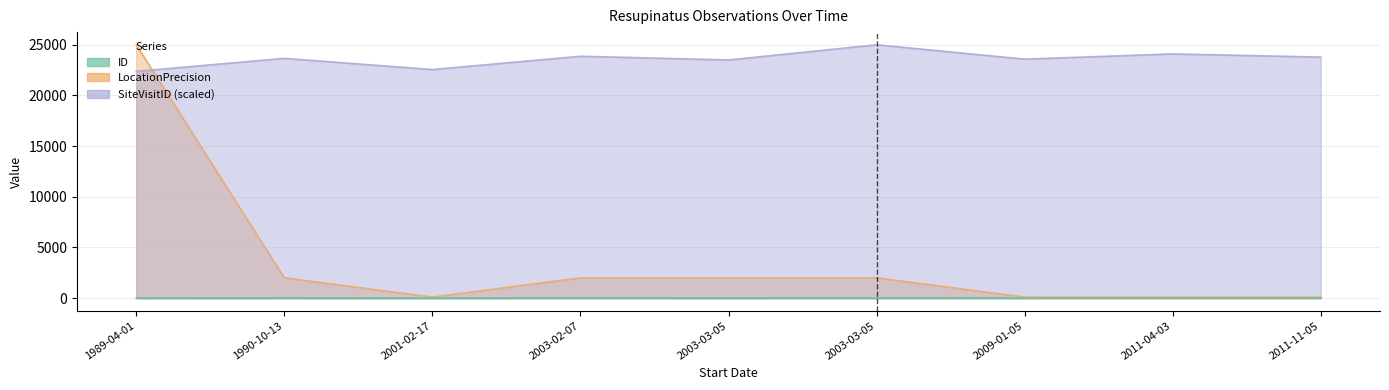

Rank the series at 2001-02-17 from lowest to highest value.

ID, LocationPrecision, SiteVisitID